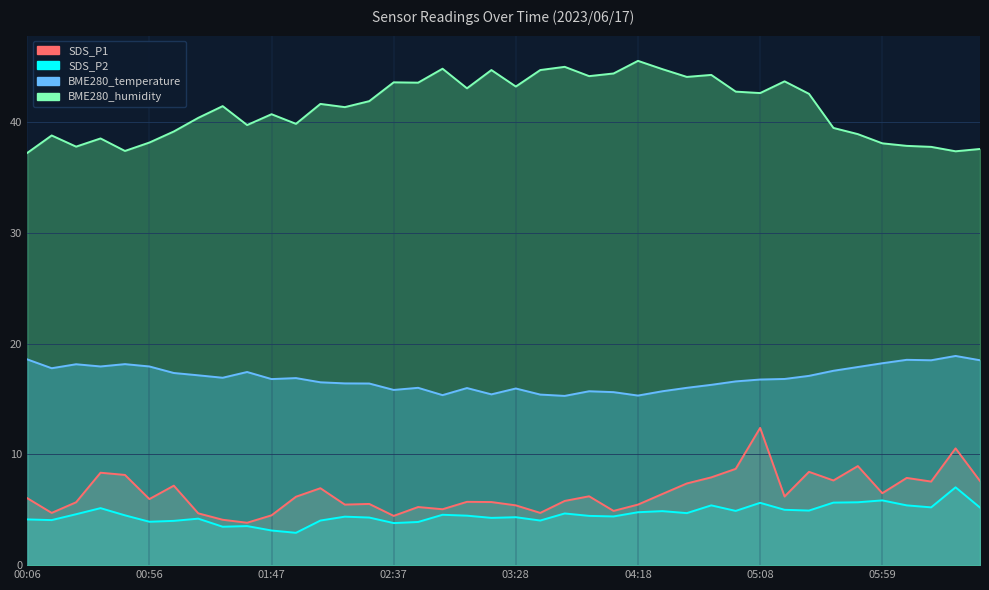

Which category has the highest value in the SDS_P2 series?

06:29